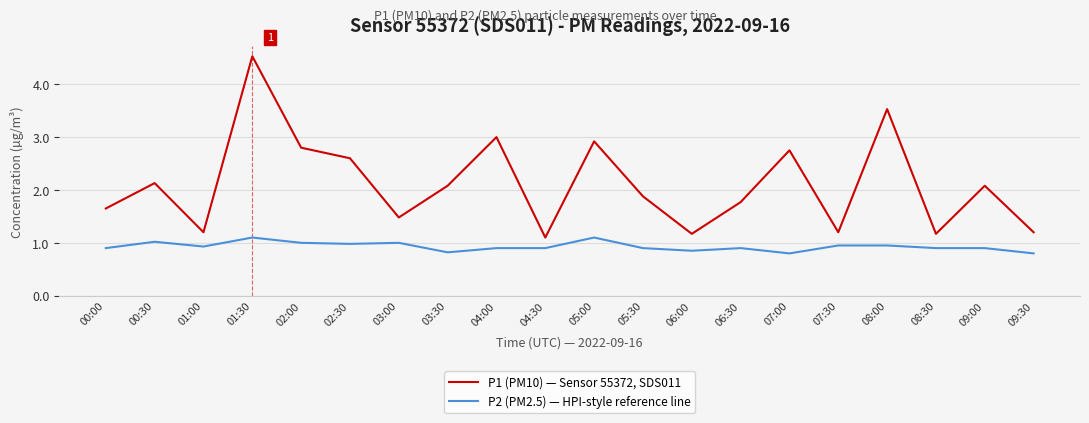

The value of P1 (PM10) — Sensor 55372, SDS011 at 00:00 is 2.5. True or false?

False